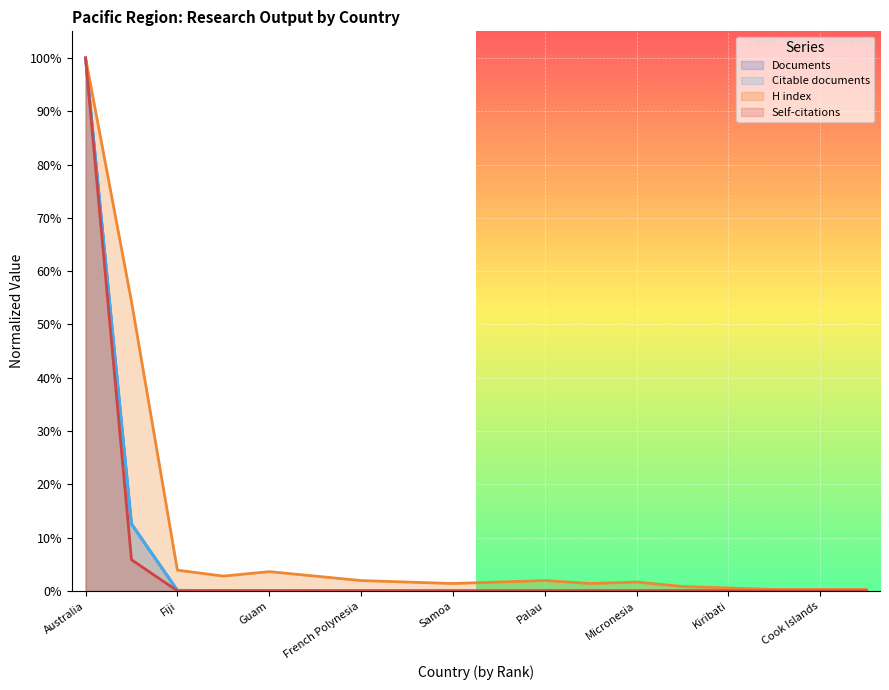

Which series has the largest total across all categories?

H index